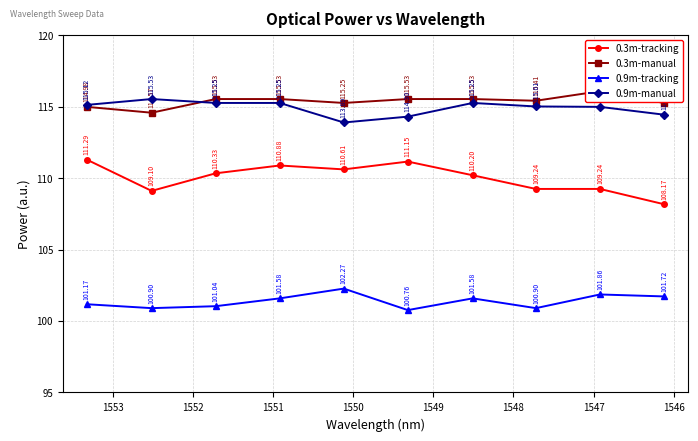

Is it true that 0.9m-tracking equals 166.6 at 1547?

False